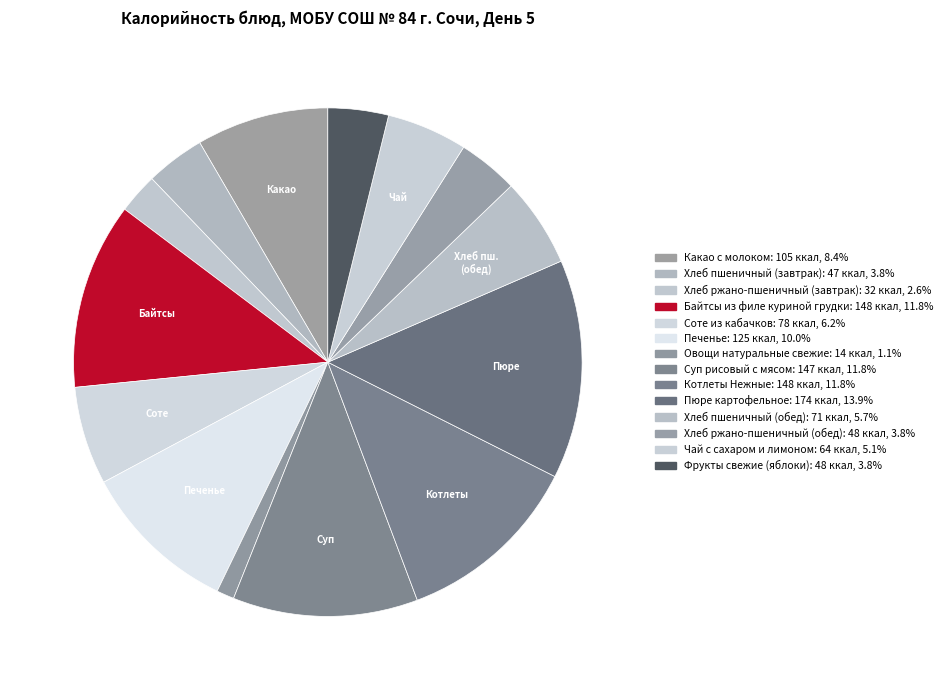

To the nearest percent, what is the average slice percentage?

7%